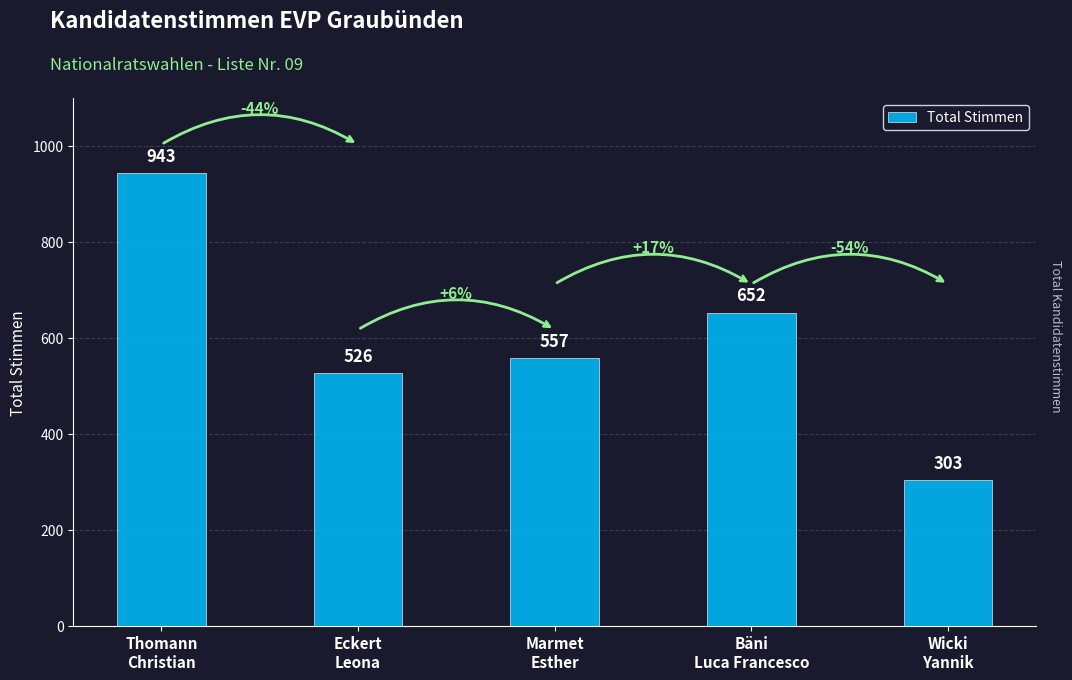

Rank the categories by value from highest to lowest.

Thomann
Christian, Bäni
Luca Francesco, Marmet
Esther, Eckert
Leona, Wicki
Yannik